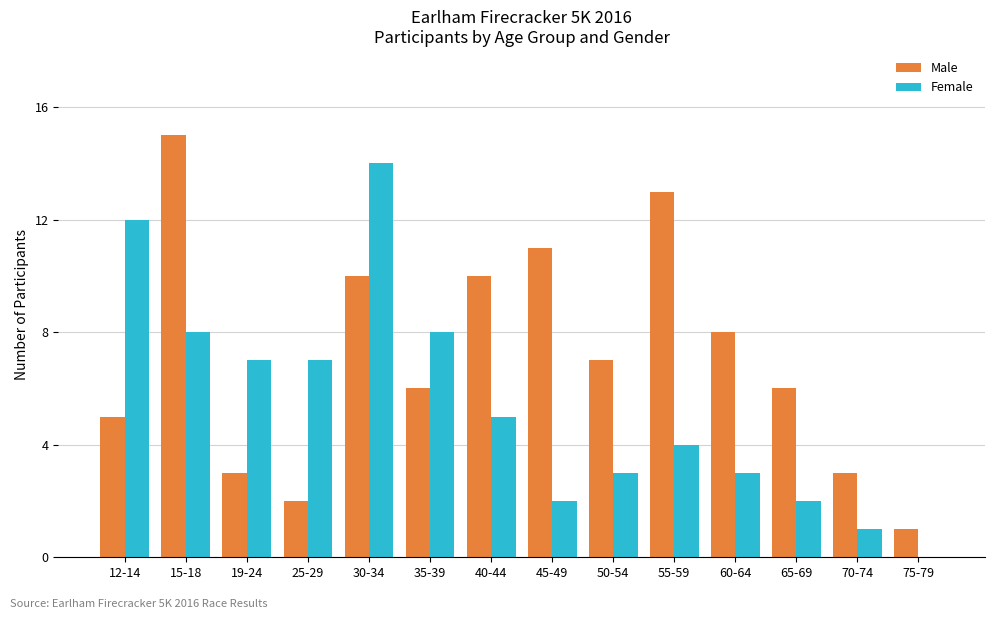

Which series changed the most between 25-29 and 55-59?

Male